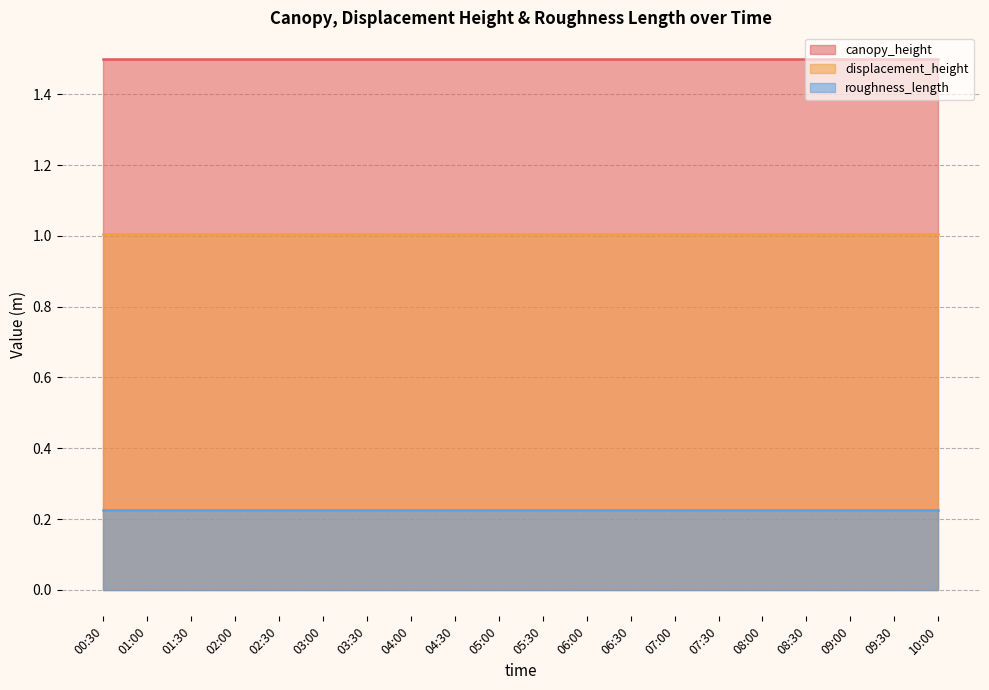

Reading left to right, what are all the values shown in this chart?

canopy_height: 00:30=1.5	01:00=1.5	01:30=1.5	02:00=1.5	02:30=1.5	03:00=1.5	03:30=1.5	04:00=1.5	04:30=1.5	05:00=1.5	05:30=1.5	06:00=1.5	06:30=1.5	07:00=1.5	07:30=1.5	08:00=1.5	08:30=1.5	09:00=1.5	09:30=1.5	10:00=1.5
displacement_height: 00:30=1.0	01:00=1.0	01:30=1.0	02:00=1.0	02:30=1.0	03:00=1.0	03:30=1.0	04:00=1.0	04:30=1.0	05:00=1.0	05:30=1.0	06:00=1.0	06:30=1.0	07:00=1.0	07:30=1.0	08:00=1.0	08:30=1.0	09:00=1.0	09:30=1.0	10:00=1.0
roughness_length: 00:30=0.2	01:00=0.2	01:30=0.2	02:00=0.2	02:30=0.2	03:00=0.2	03:30=0.2	04:00=0.2	04:30=0.2	05:00=0.2	05:30=0.2	06:00=0.2	06:30=0.2	07:00=0.2	07:30=0.2	08:00=0.2	08:30=0.2	09:00=0.2	09:30=0.2	10:00=0.2